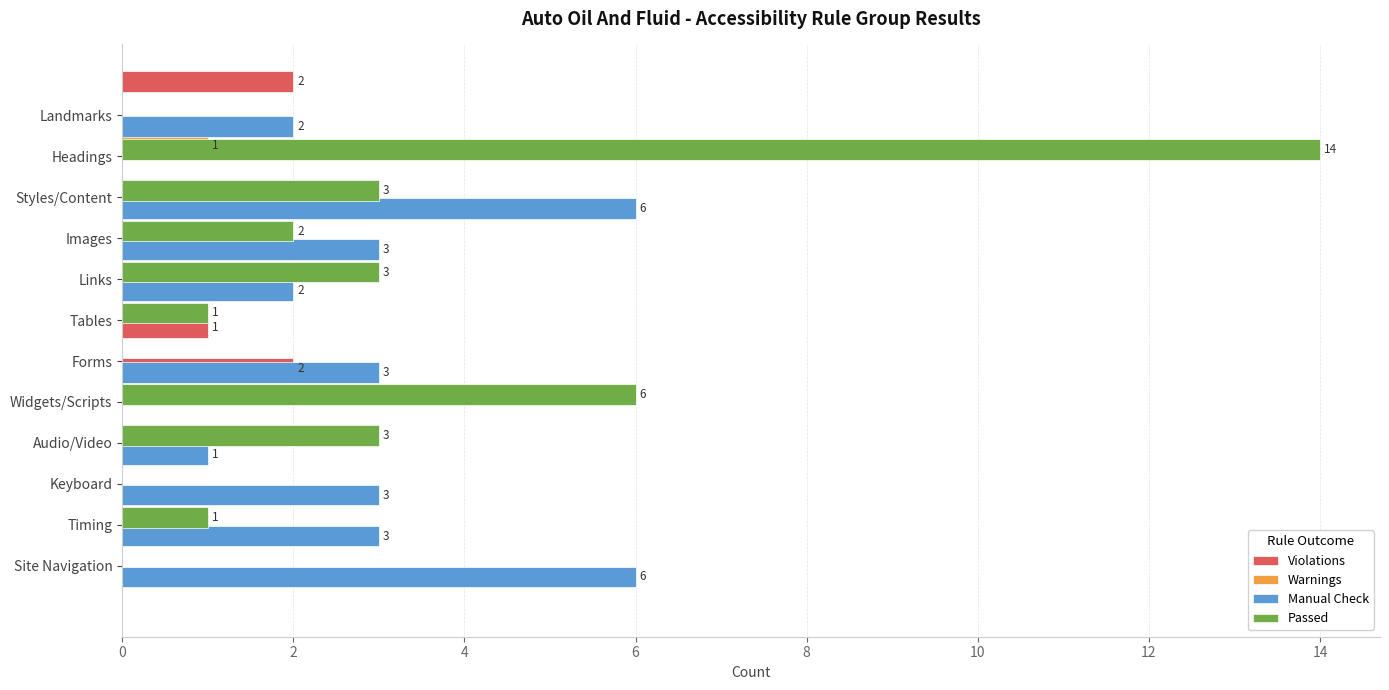

Is the value of Warnings at 0 greater than the value of Manual Check at 12?

No